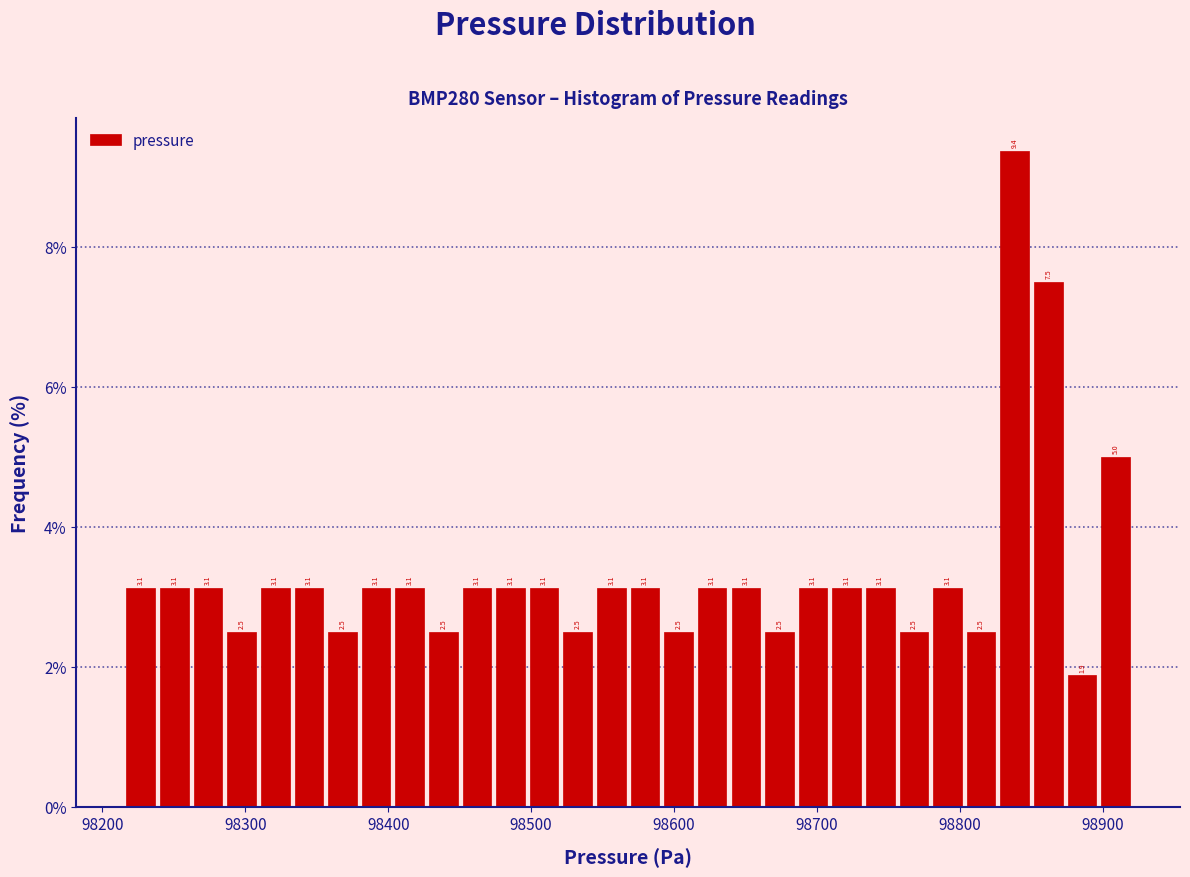

Around what value on the x-axis is the tallest bar? Give the approximate position of its centre, as read against the axis.

98840